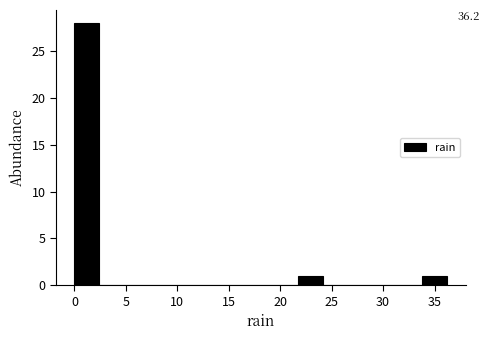

Which range on the x-axis has the tallest bar?

0.0 to 2.5